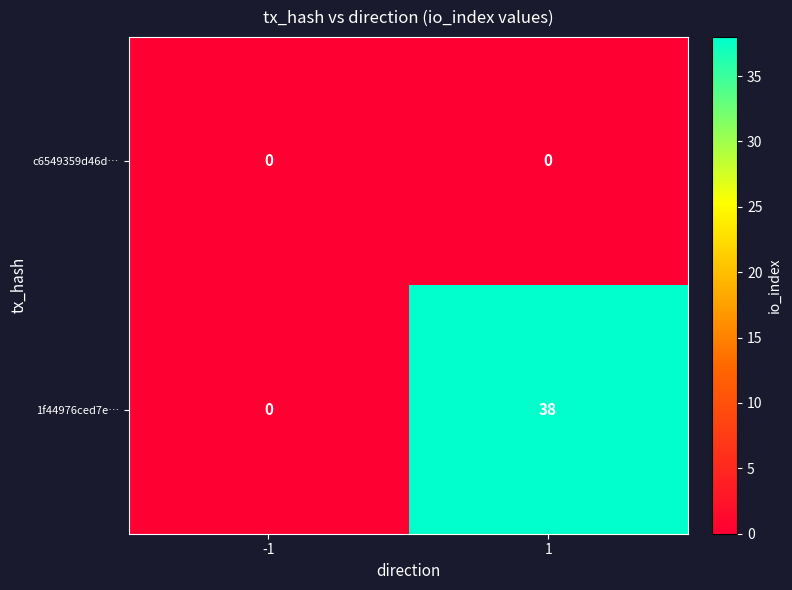

Which series has the largest total across all categories?

1f44976ced7e…